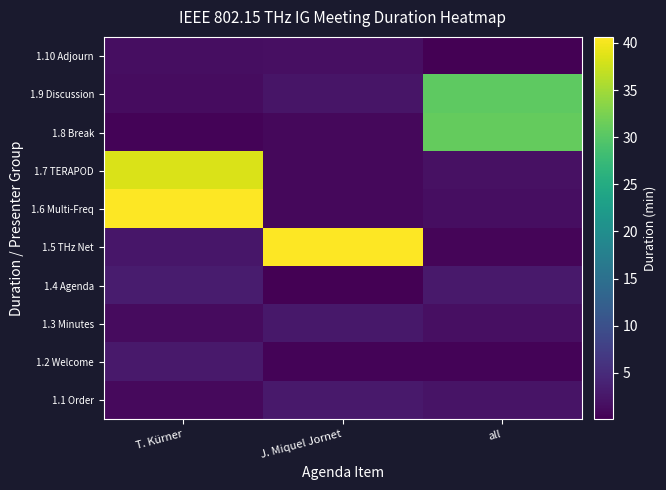

At all, list the series in order from smallest to largest.

1.10 Adjourn, 1.2 Welcome, 1.5 THz Net, 1.6 Multi-Freq, 1.3 Minutes, 1.7 TERAPOD, 1.1 Order, 1.4 Agenda, 1.9 Discussion, 1.8 Break